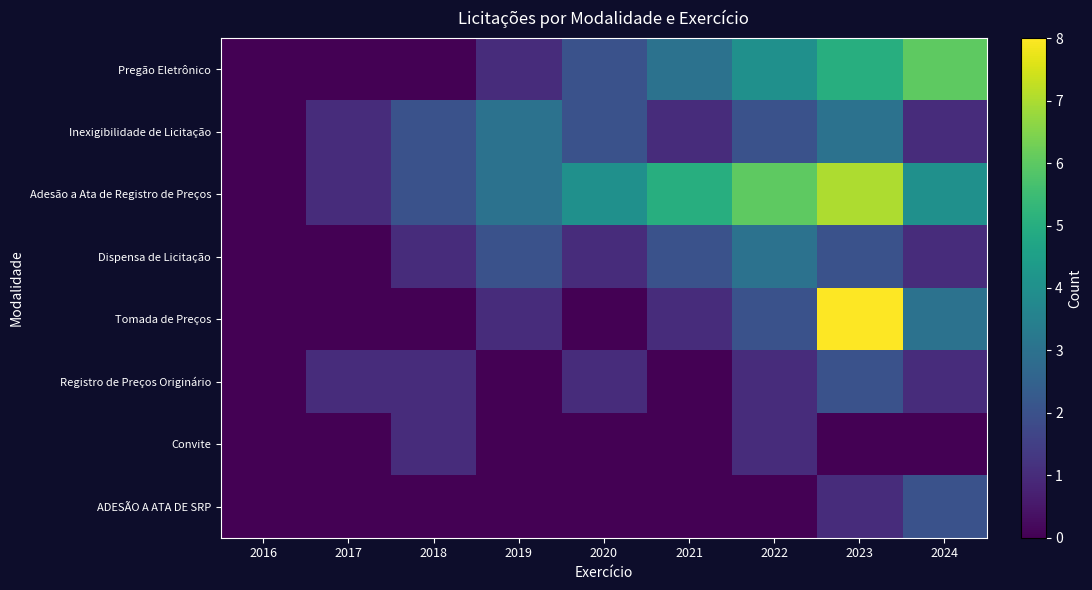

Reading left to right, transcribe all the data shown in this chart.

Pregão Eletrônico: 2016=0	2017=0	2018=0	2019=1	2020=2	2021=3	2022=4	2023=5	2024=6
Inexigibilidade de Licitação: 2016=0	2017=1	2018=2	2019=3	2020=2	2021=1	2022=2	2023=3	2024=1
Adesão a Ata de Registro de Preços: 2016=0	2017=1	2018=2	2019=3	2020=4	2021=5	2022=6	2023=7	2024=4
Dispensa de Licitação: 2016=0	2017=0	2018=1	2019=2	2020=1	2021=2	2022=3	2023=2	2024=1
Tomada de Preços: 2016=0	2017=0	2018=0	2019=1	2020=0	2021=1	2022=2	2023=8	2024=3
Registro de Preços Originário: 2016=0	2017=1	2018=1	2019=0	2020=1	2021=0	2022=1	2023=2	2024=1
Convite: 2016=0	2017=0	2018=1	2019=0	2020=0	2021=0	2022=1	2023=0	2024=0
ADESÃO A ATA DE SRP: 2016=0	2017=0	2018=0	2019=0	2020=0	2021=0	2022=0	2023=1	2024=2